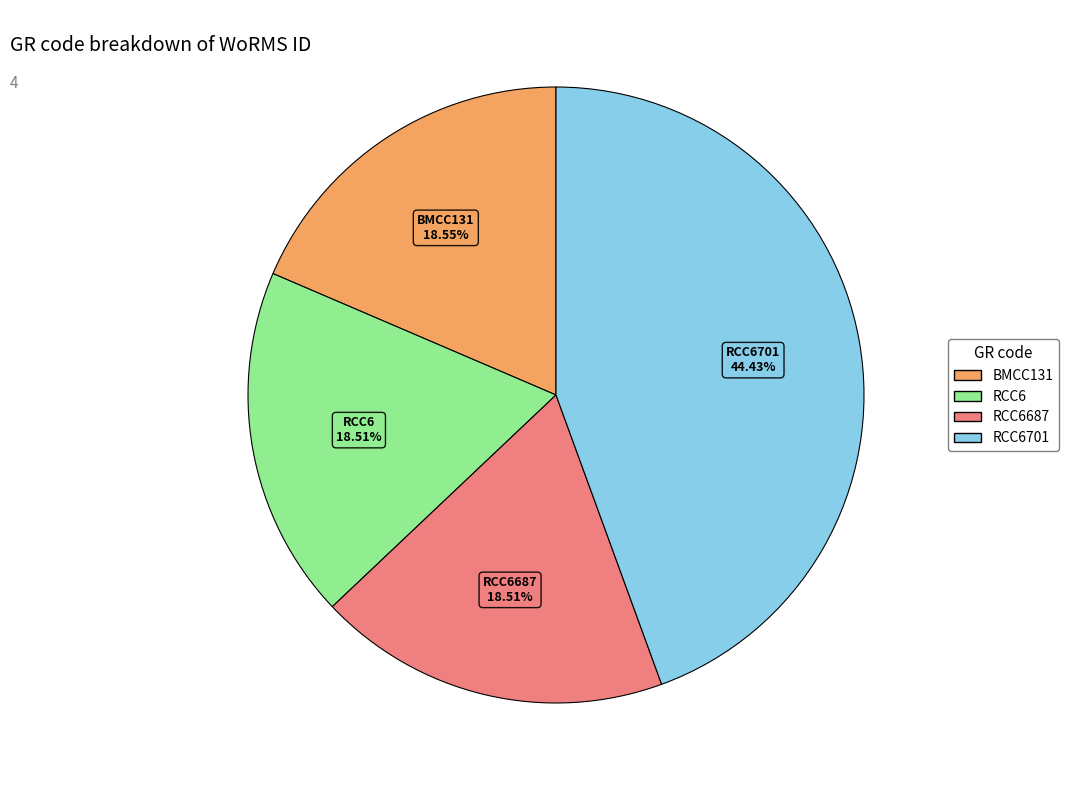

Which slice is the largest?

RCC6701